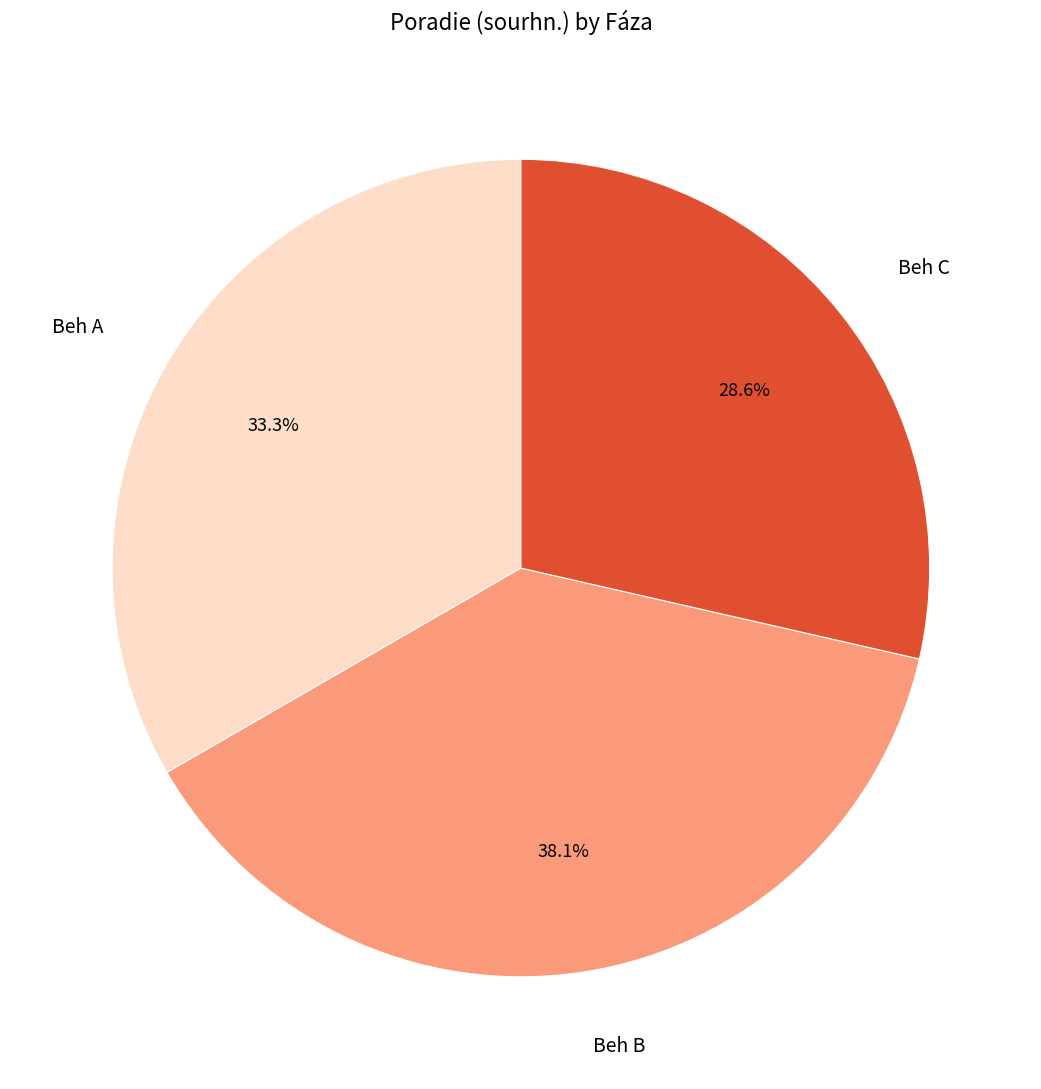

To the nearest percent, what is the average slice percentage?

33%